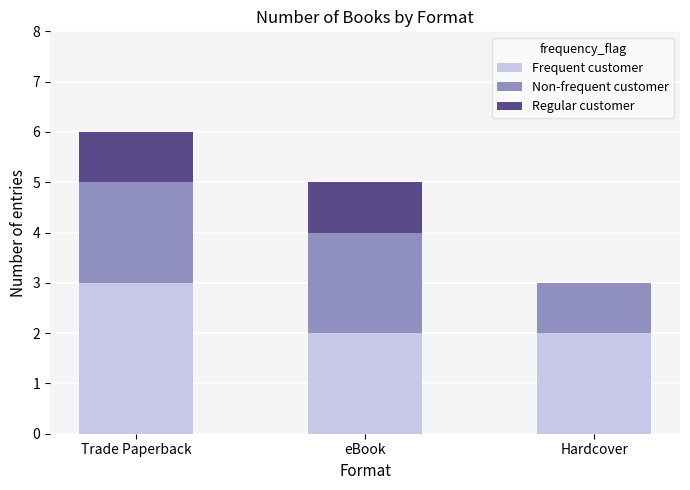

Which category has the highest value in the Frequent customer series?

Trade Paperback